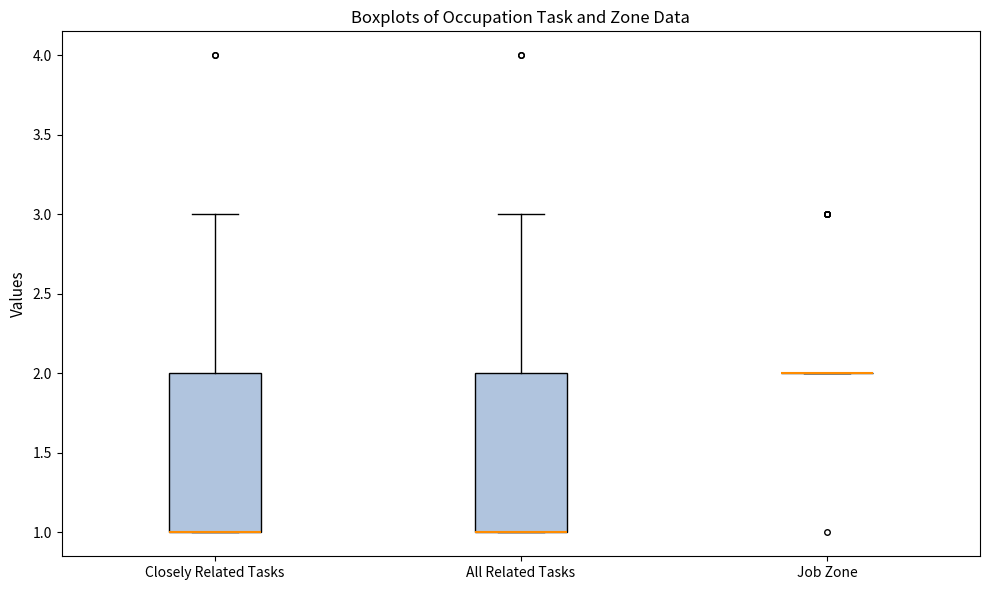

Where is the lower edge of the box for Closely Related Tasks on the y-axis? The values are not printed on the chart, so give them approximately, as read against the axis.

1